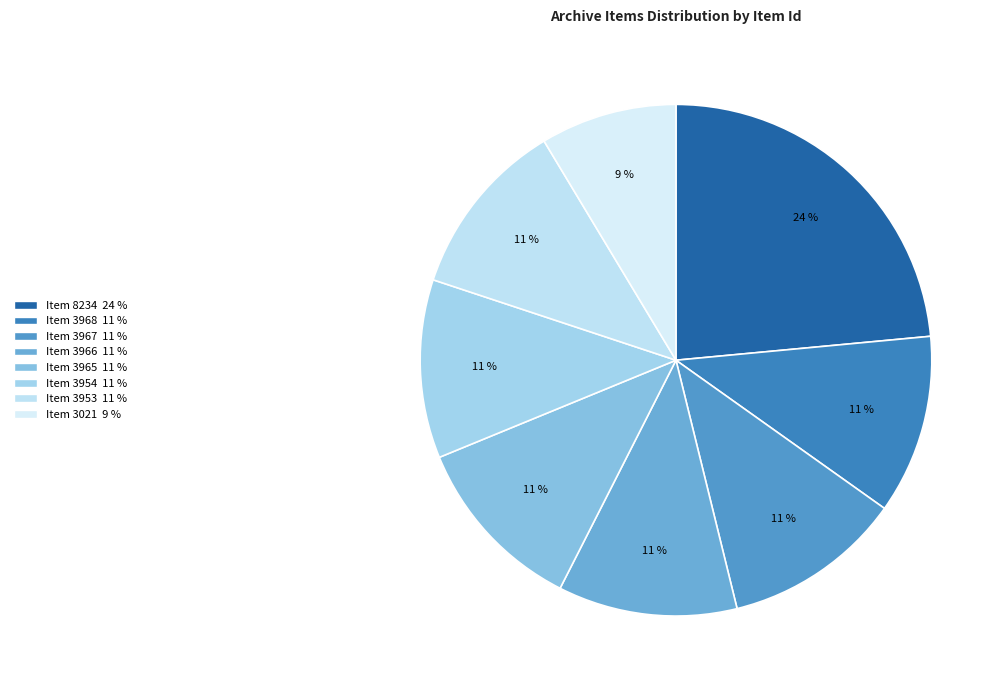

Count the number of slices in the pie.

8